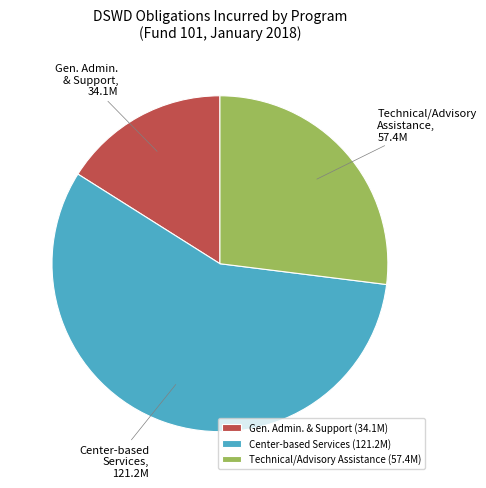

Is there a majority slice in this chart?

Yes